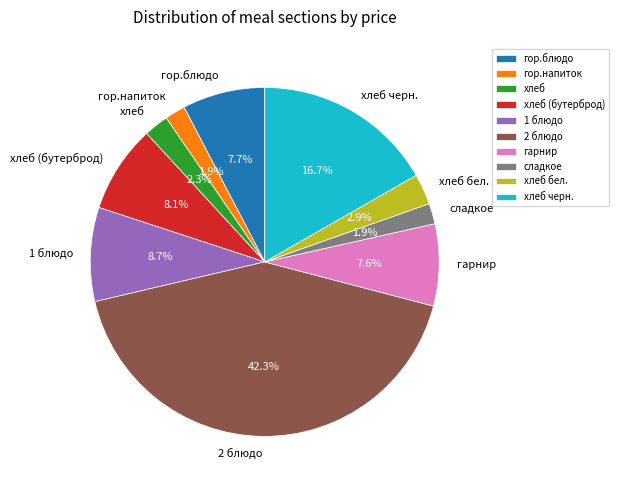

Is there a majority slice in this chart?

No